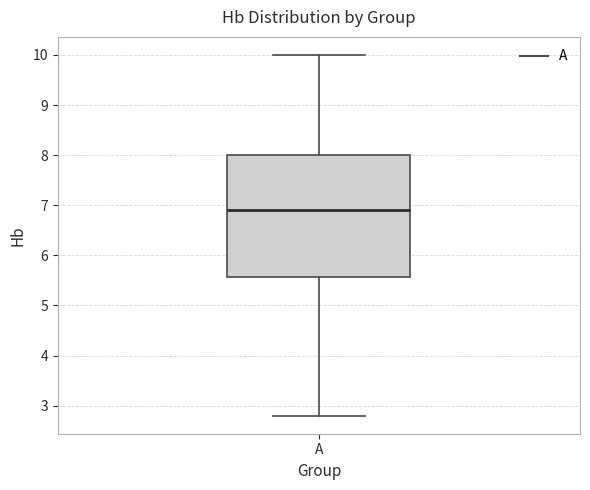

Transcribe this box plot: give where the median line is, the range the box spans, and where the two whiskers end, as read against the y-axis. The values are not printed on the chart, so give them approximately, as read against the axis.

median 6.9, box 5.6 to 8.0, whiskers 2.8 to 10.0